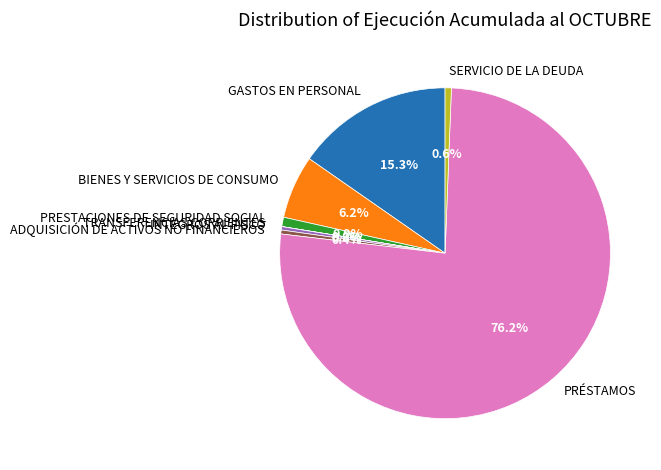

Approximately how many times larger is the value at INTEGROS AL FISCO compared to SERVICIO DE LA DEUDA?

0.5